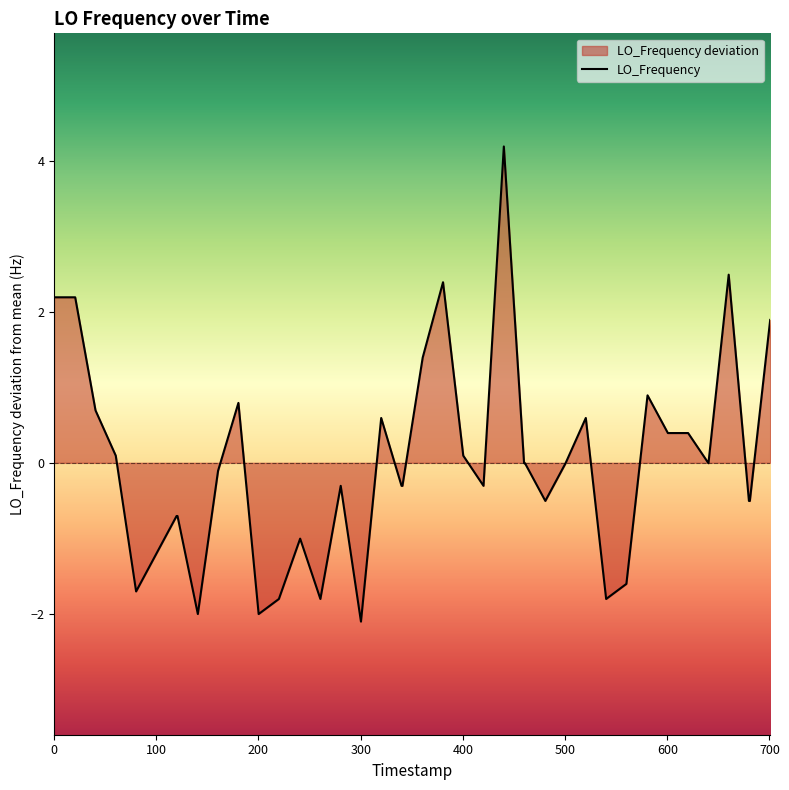

What is the greatest value displayed?

4.2